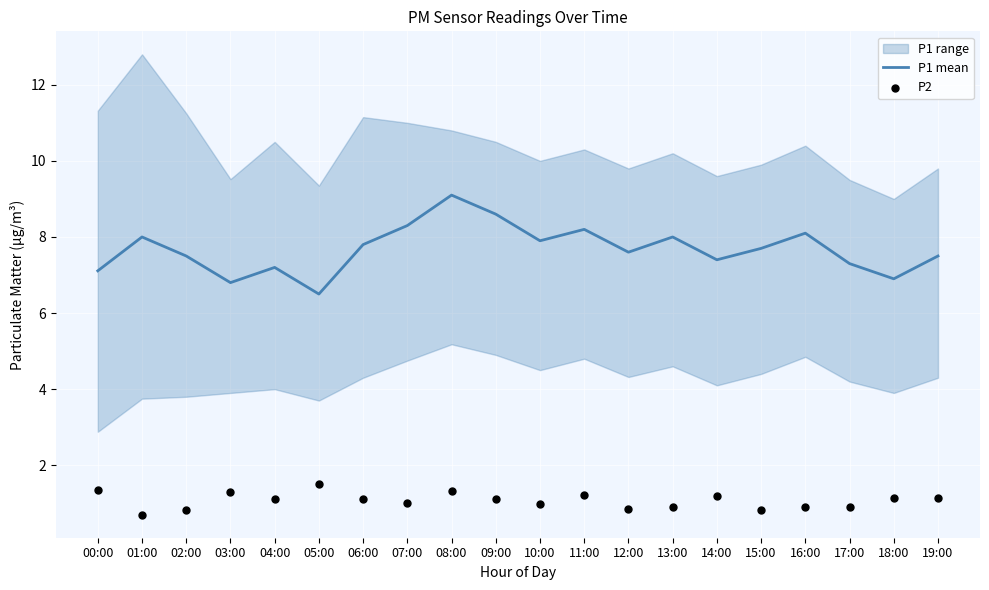

The P1 mean series shows 10.5 at 15:00. True or false?

False